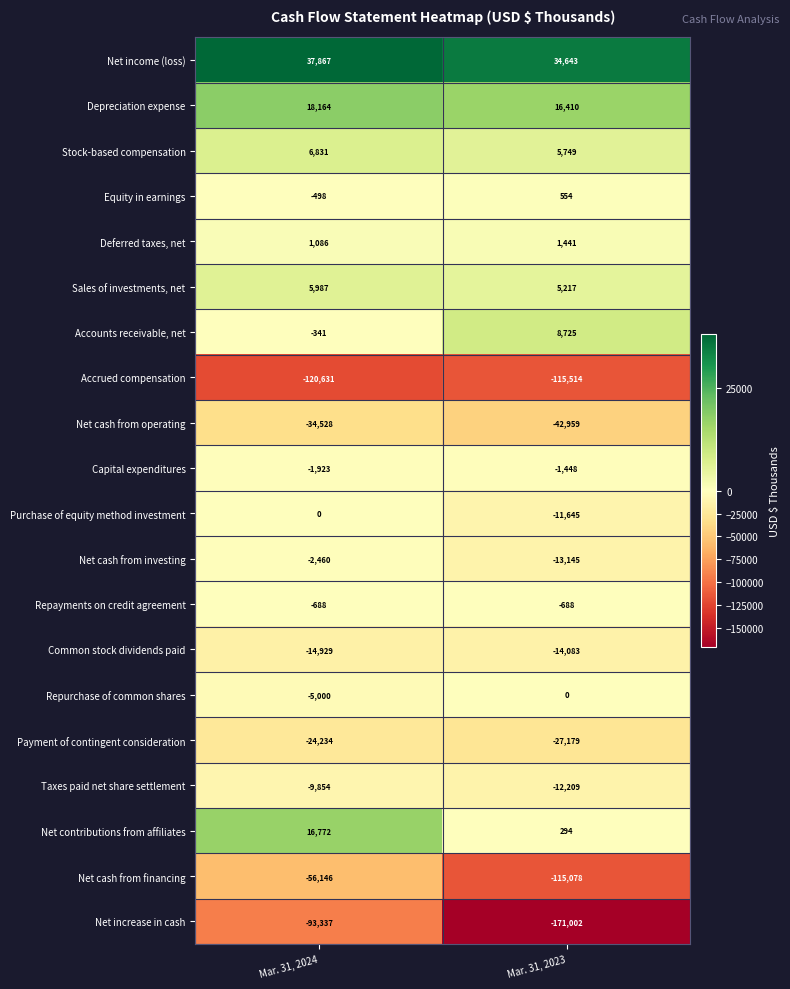

What is the total value across all series at Mar. 31, 2023?

-451917